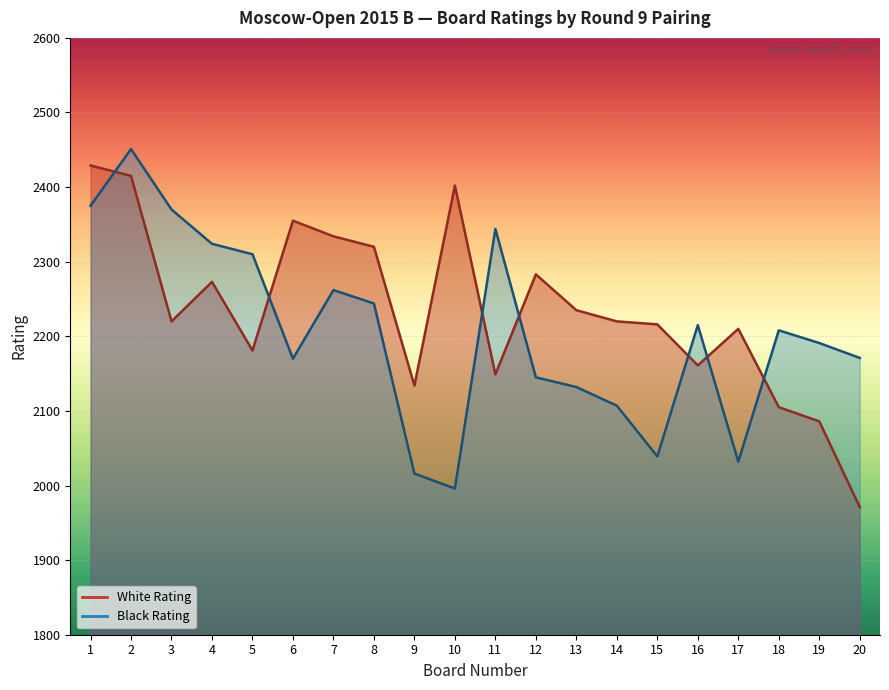

List the series in order of their overall mean, lowest first.

Black Rating, White Rating